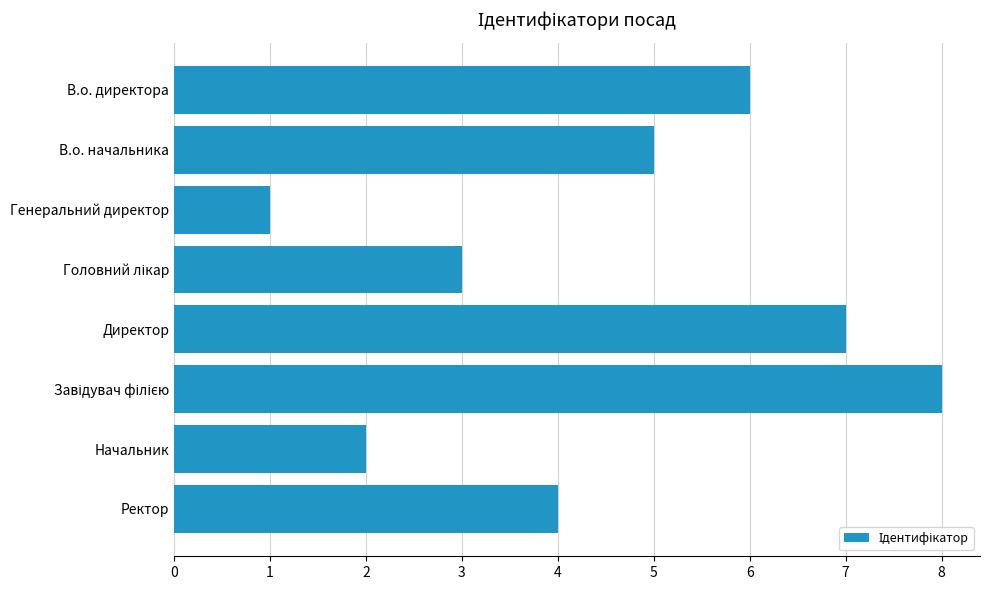

What is the greatest value displayed?

8